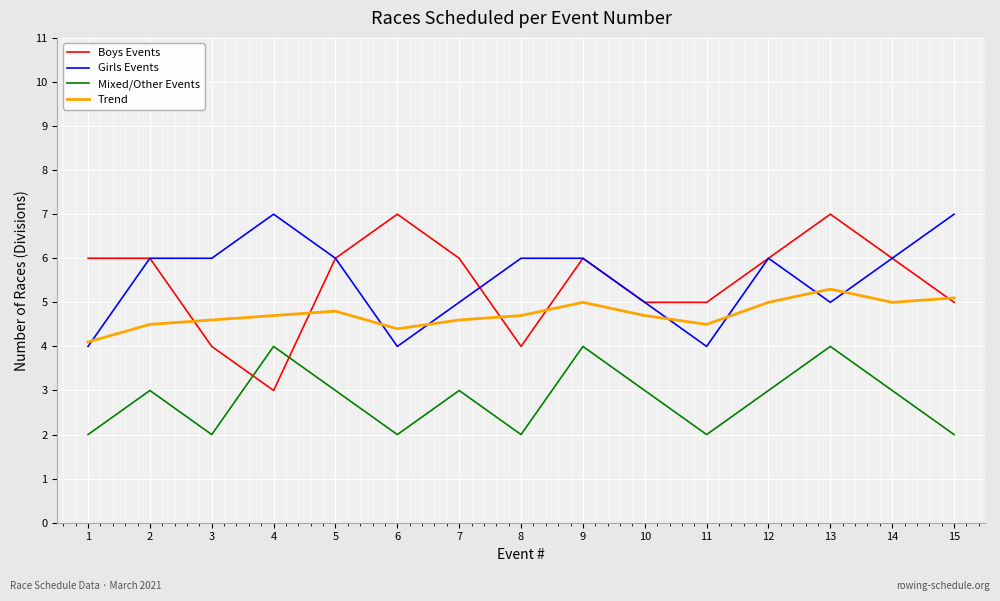

What is the difference between the maximum and second lowest values in the Boys Events series?

3.0